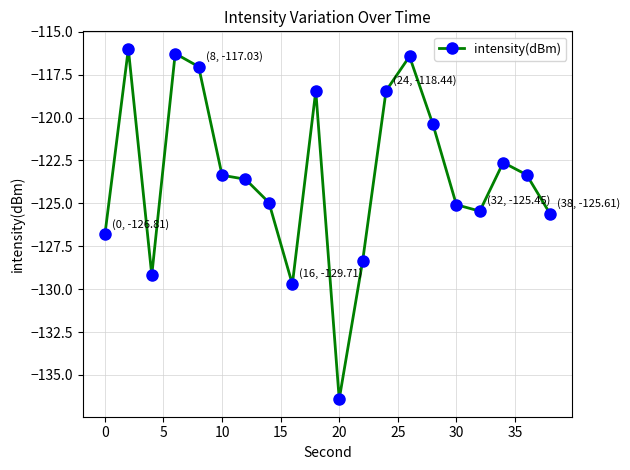

What is the value of the 3rd point from the left?

-129.2